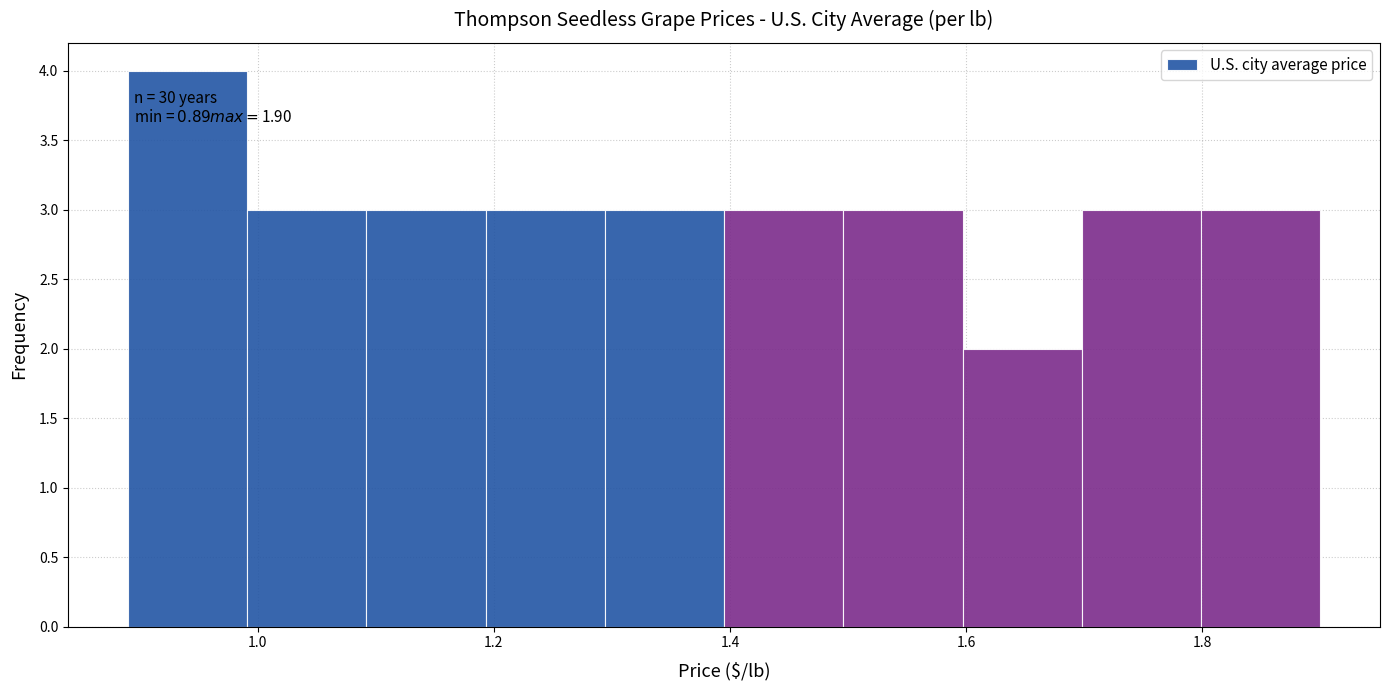

Over which range of the x-axis is the bar tallest?

0.9 to 1.0